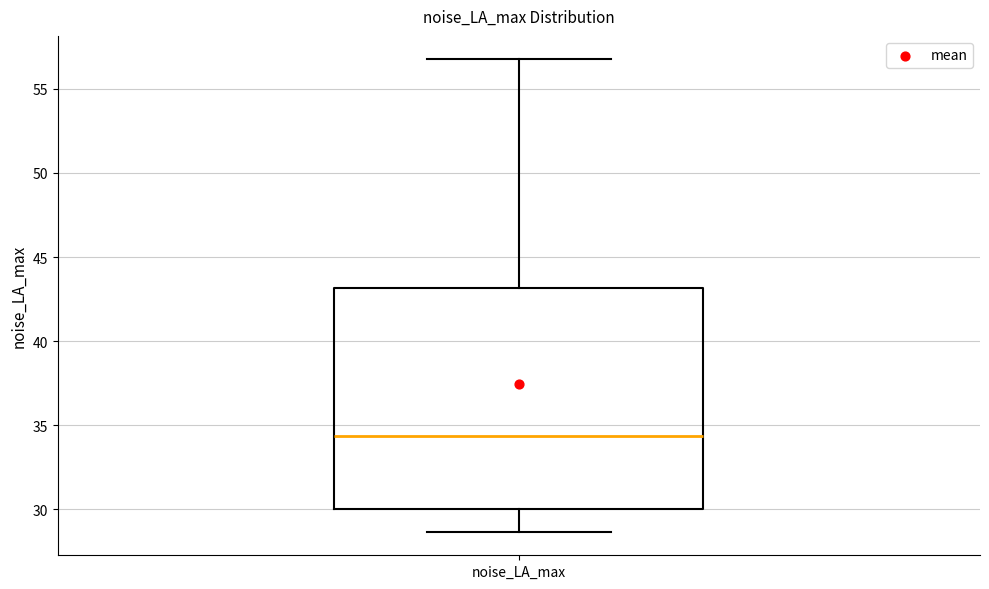

Read this box plot against the y-axis: the position of the median line, the range covered by the box, and the ends of both whiskers. The values are not printed on the chart, so give them approximately, as read against the axis.

median 34.5, box 30.0 to 43.0, whiskers 28.5 to 57.0